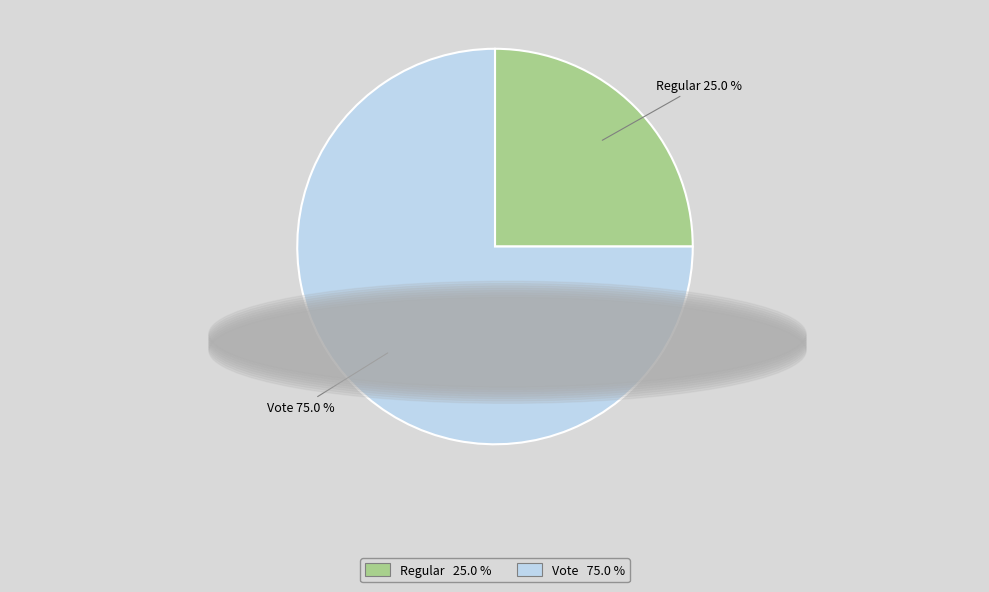

What is the majority slice?

Vote